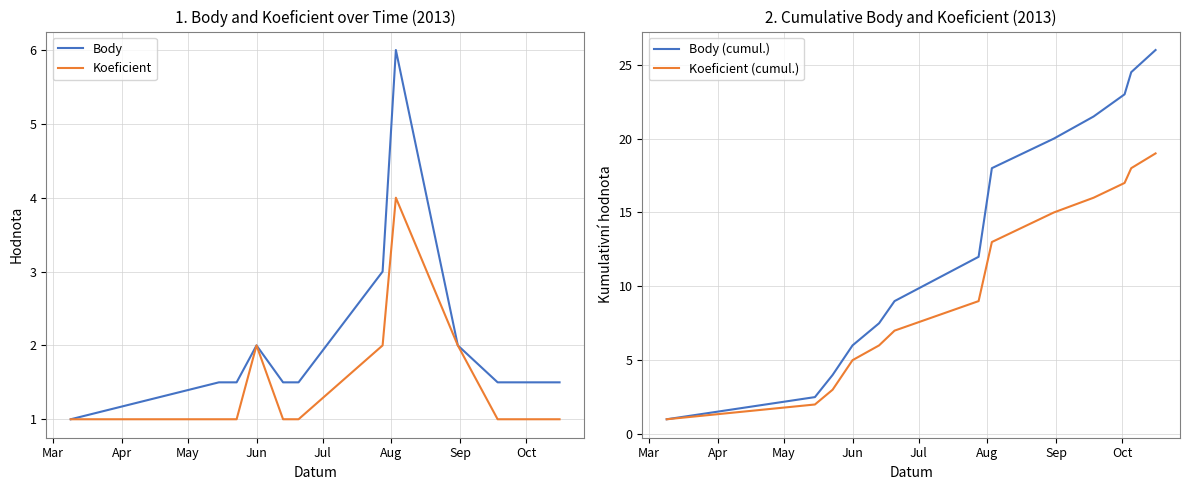

What is the average value of the Koeficient (cumul.) series?

10.1